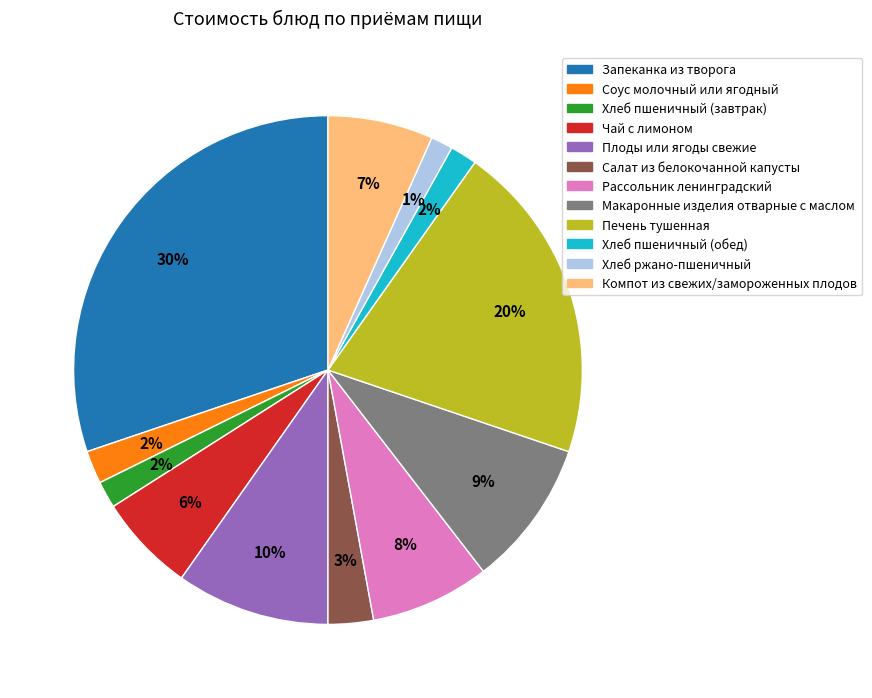

To the nearest percent, what portion does Хлеб пшеничный (обед) represent?

2%